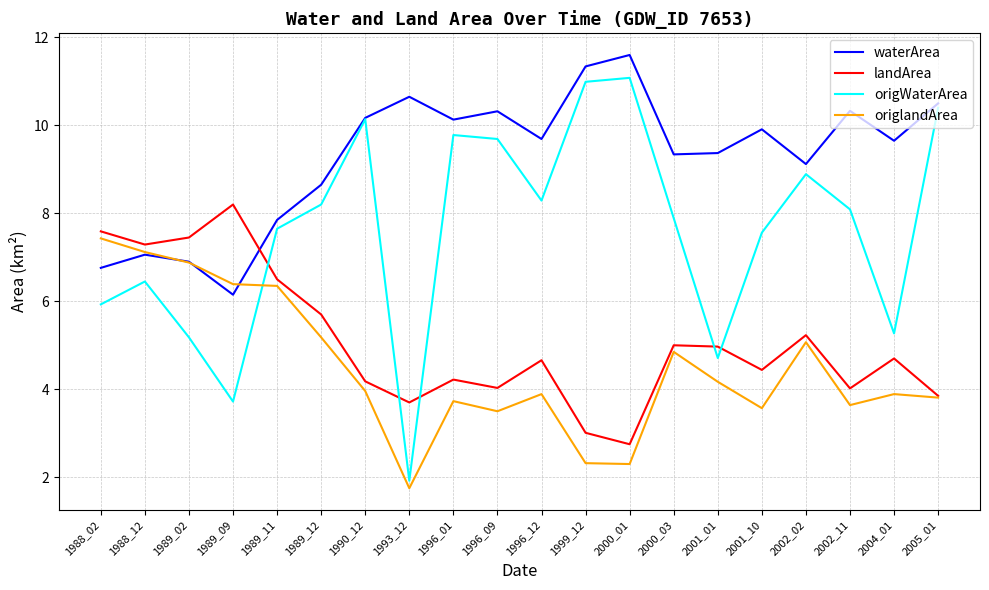

How many times do landArea and origWaterArea cross each other?

5